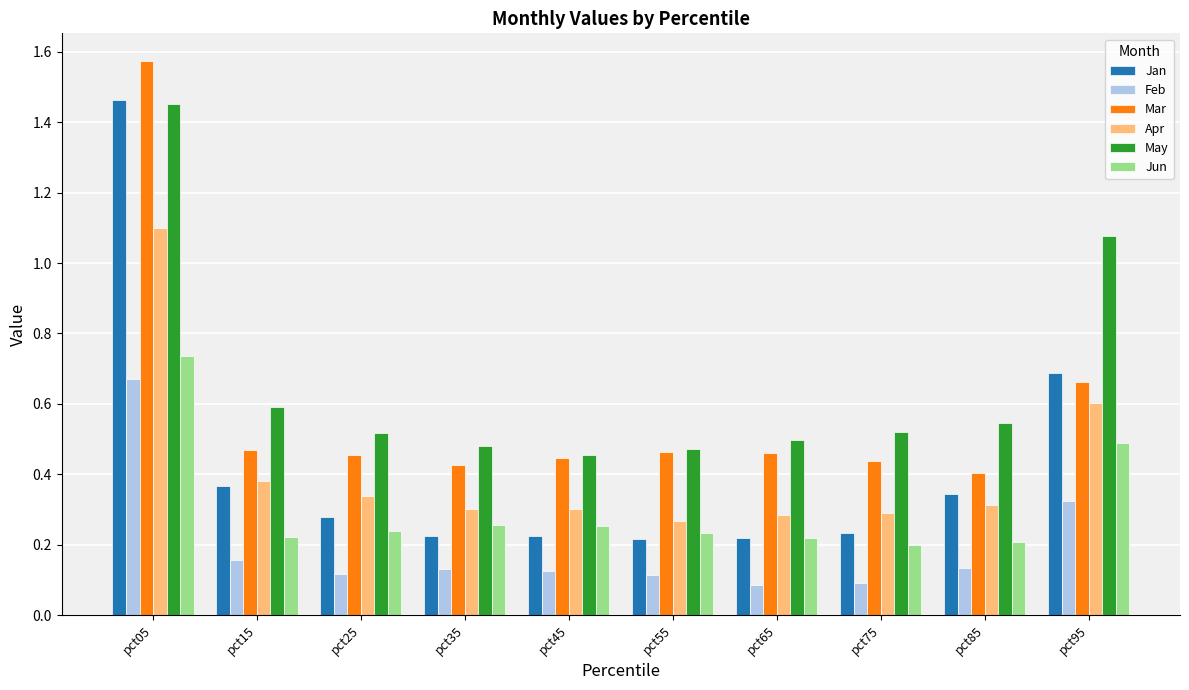

Count the Jan values in the range 0 to 1.

9